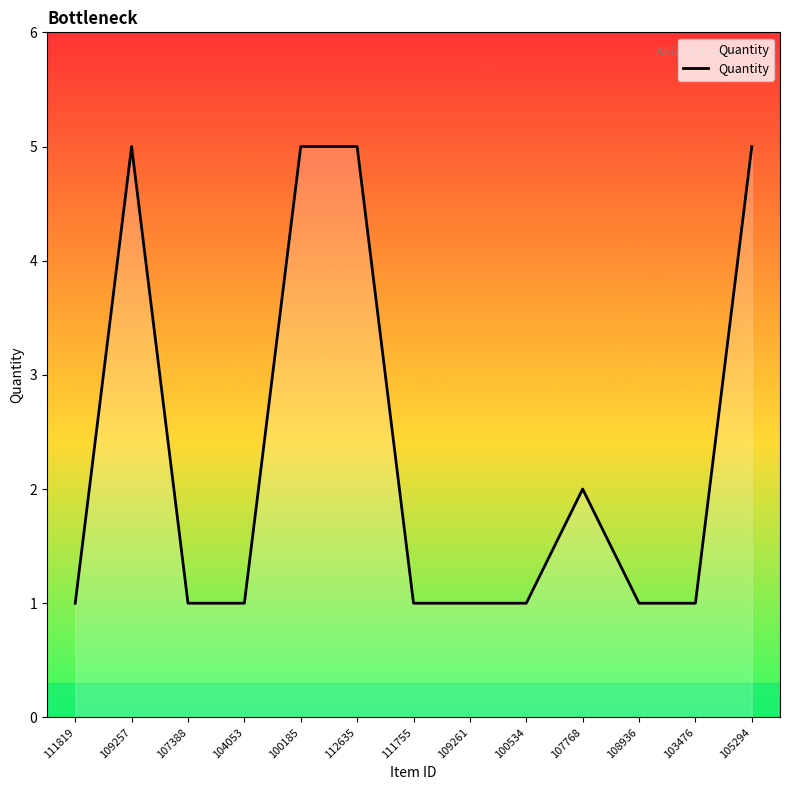

Where is the data nearest to the value 3?

107768